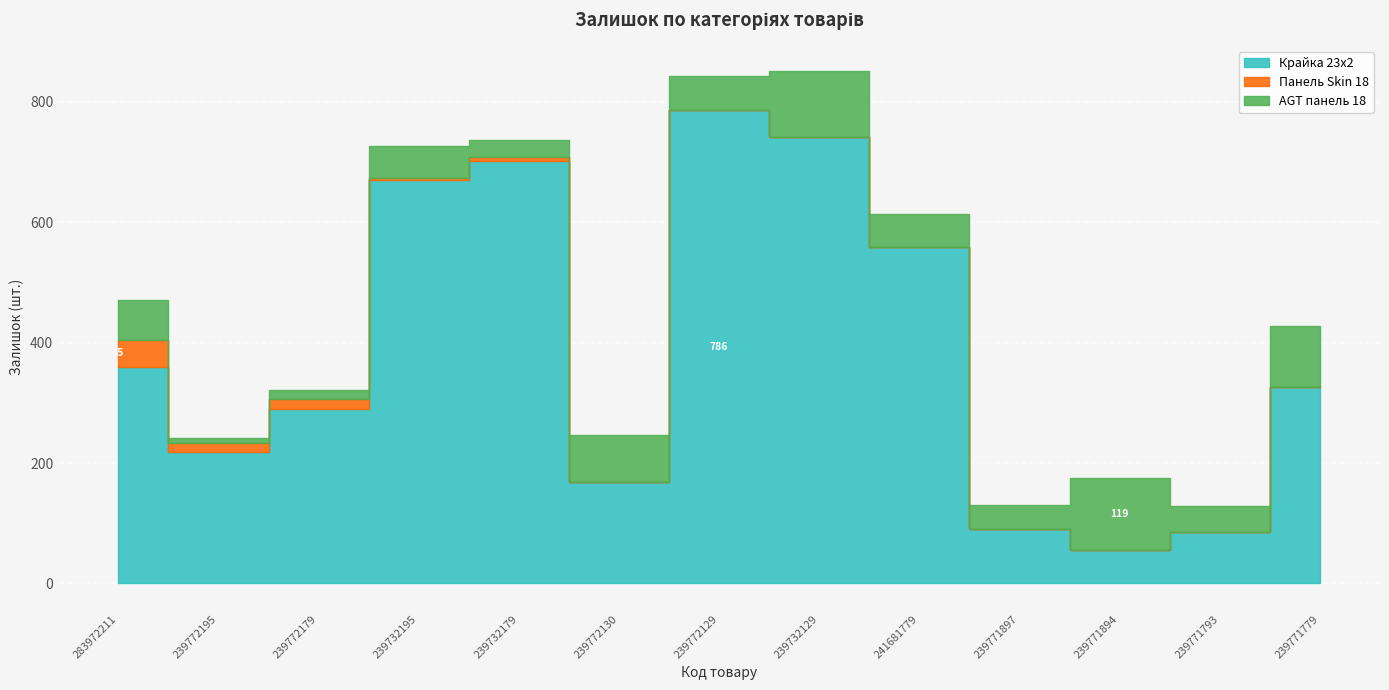

Count the number of categories in the chart.

13